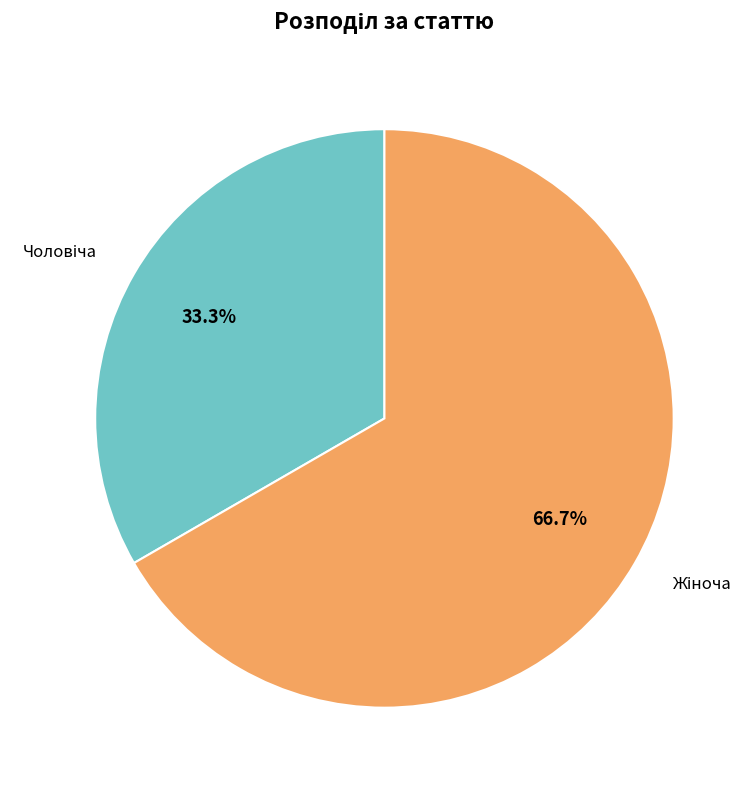

How many segments does this pie chart have?

2